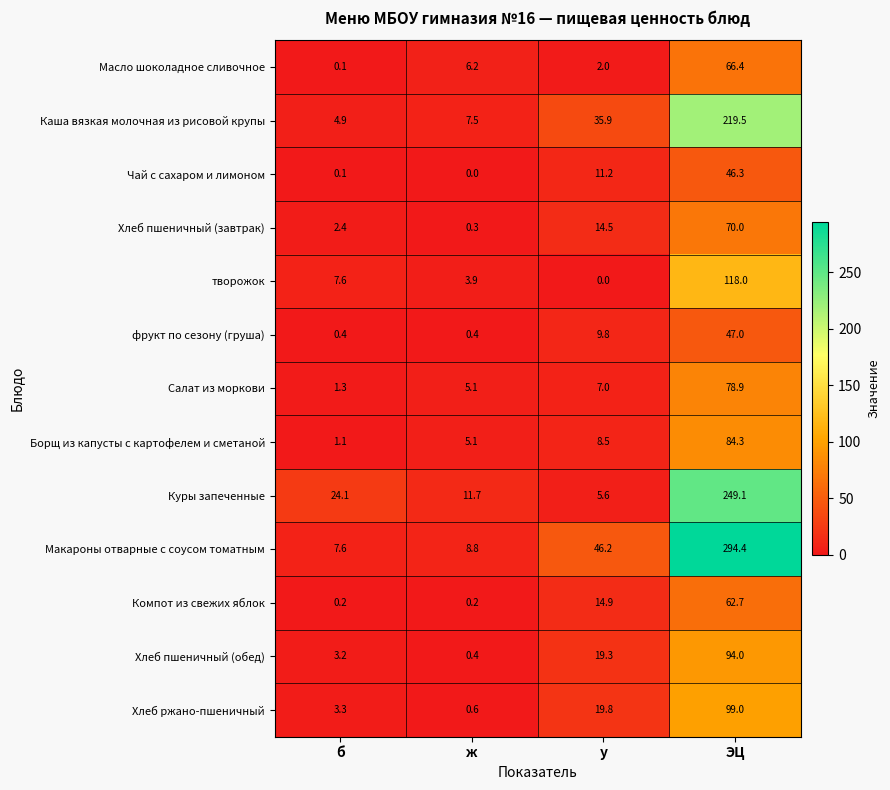

Which label corresponds to the largest value in the chart?

ЭЦ